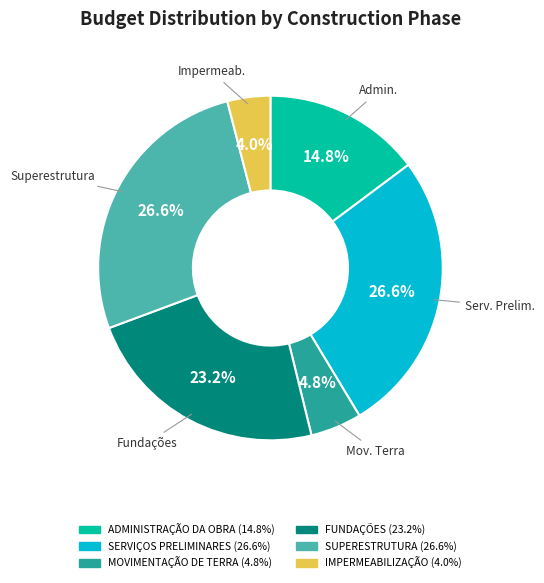

What is the ratio of the value at SUPERESTRUTURA to the value at MOVIMENTAÇÃO DE TERRA?

5.5